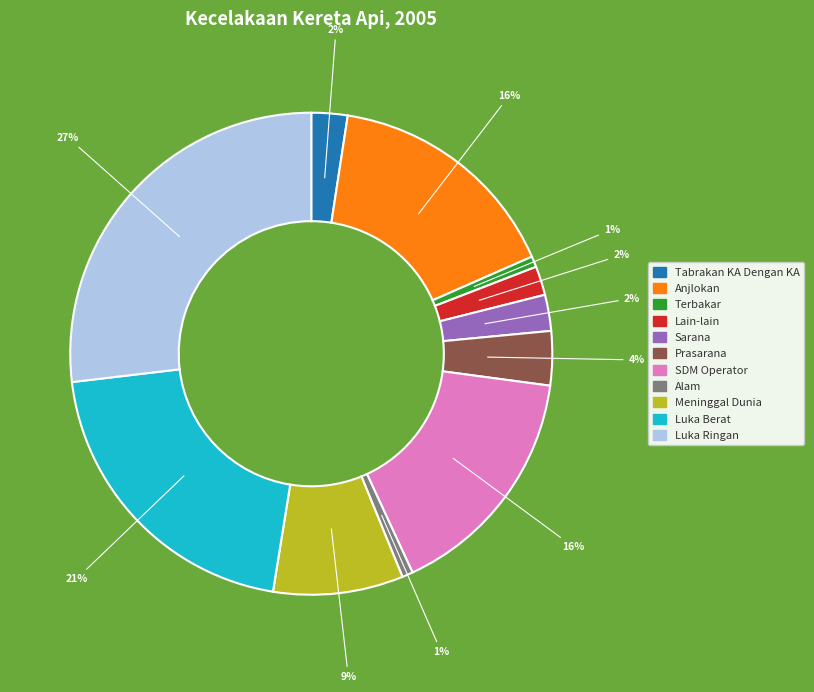

To the nearest percent, what is the average slice percentage?

9%